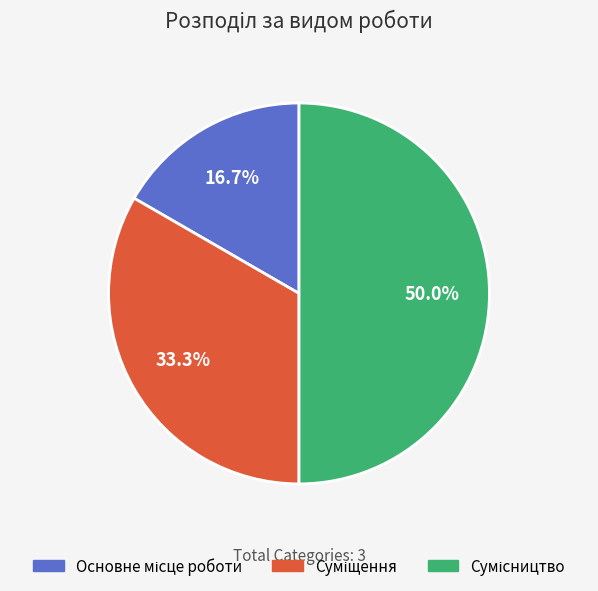

How many slices are in this pie chart?

3